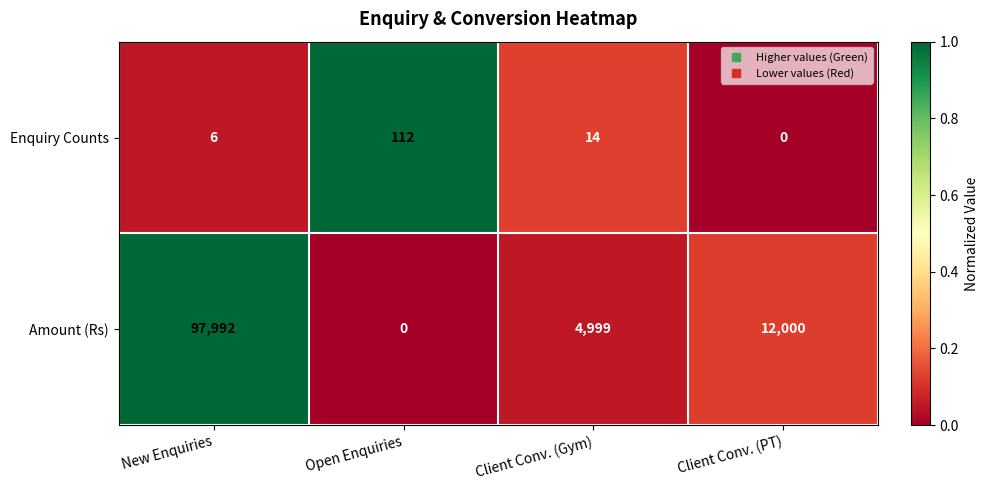

Reading left to right, list all the values displayed in this chart.

Enquiry Counts: New Enquiries=6	Open Enquiries=112	Client Conv. (Gym)=14	Client Conv. (PT)=0
Amount (Rs): New Enquiries=97992	Open Enquiries=0	Client Conv. (Gym)=4999	Client Conv. (PT)=12000